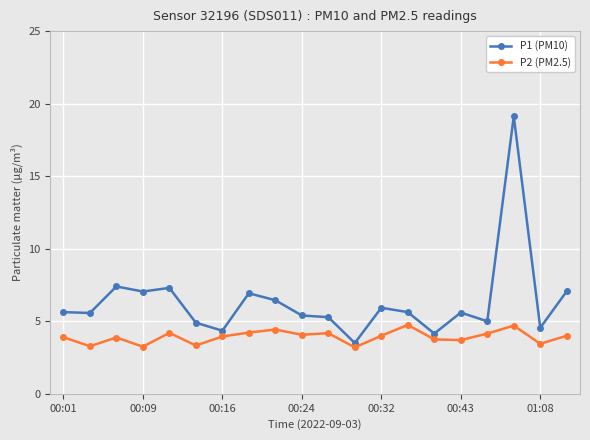

What is the maximum value for P1 (PM10)?

19.1